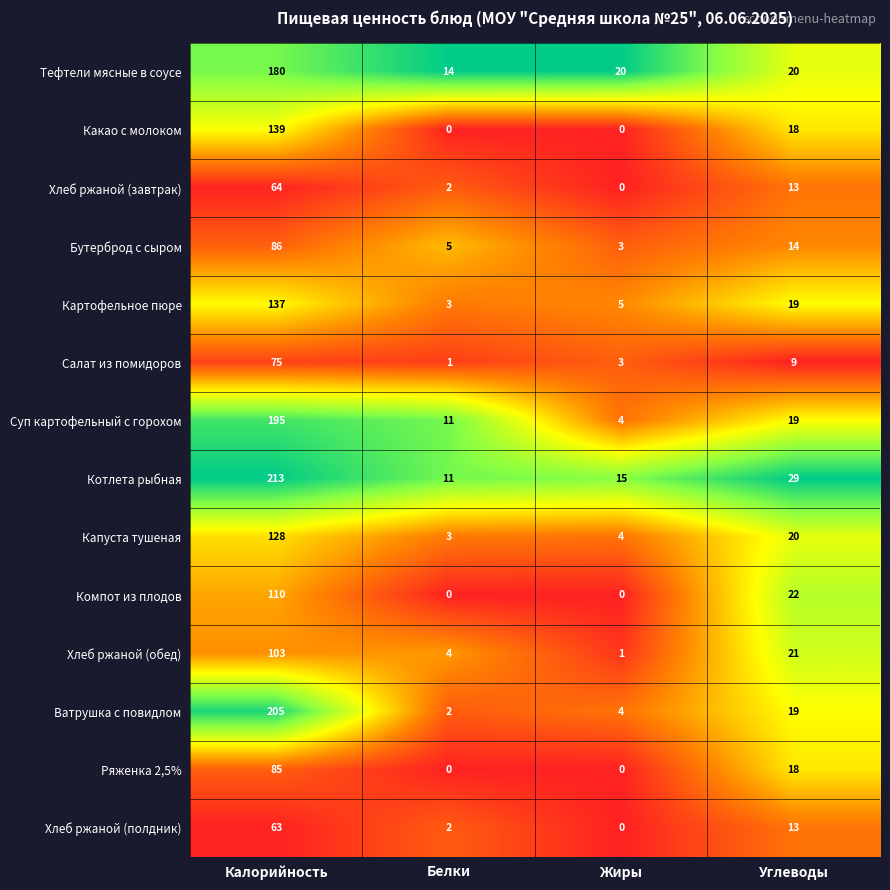

Which series changed the most between Калорийность and Жиры?

Ватрушка с повидлом